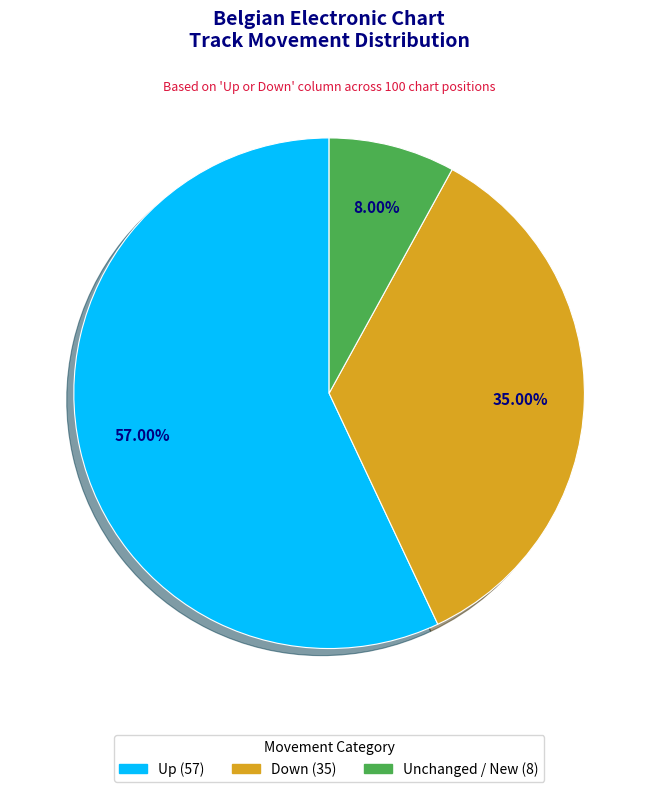

Is there any slice that represents more than half of the pie?

Yes